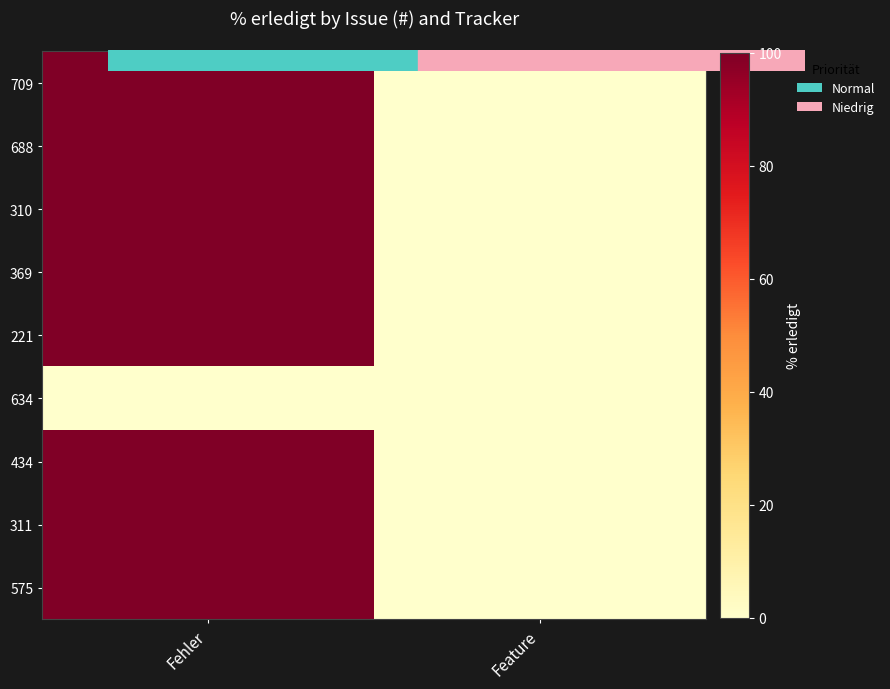

Which label corresponds to the largest value in the chart?

Fehler